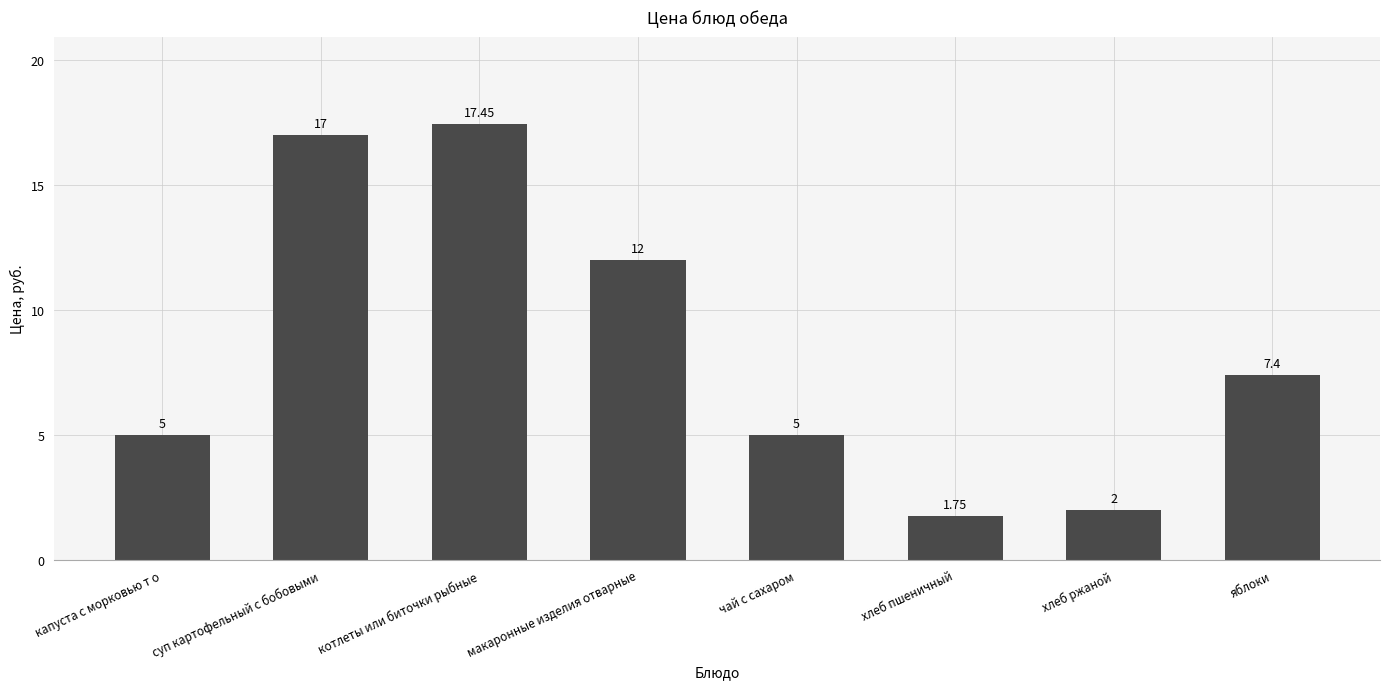

Between капуста с морковью т о and макаронные изделия отварные, which is larger?

макаронные изделия отварные